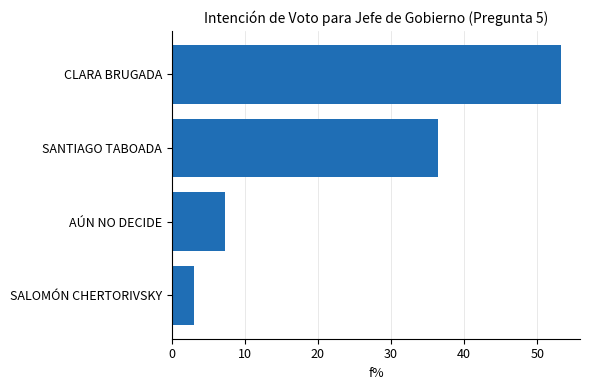

List the labels in order of value, largest first.

CLARA BRUGADA, SANTIAGO TABOADA, AÚN NO DECIDE, SALOMÓN CHERTORIVSKY